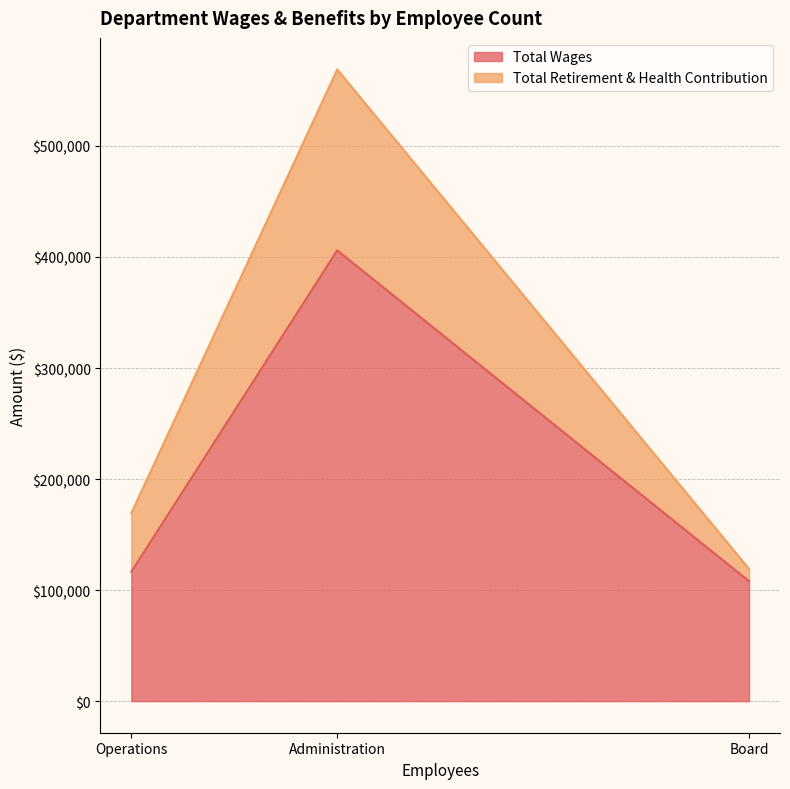

What is the sum of all Total Retirement & Health Contribution values?

226965